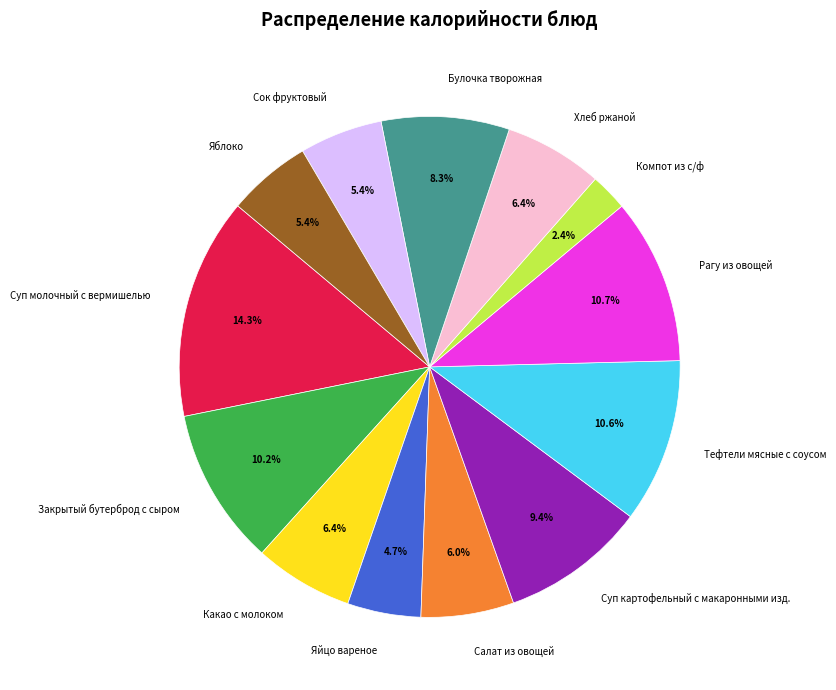

Is there a majority slice in this chart?

No